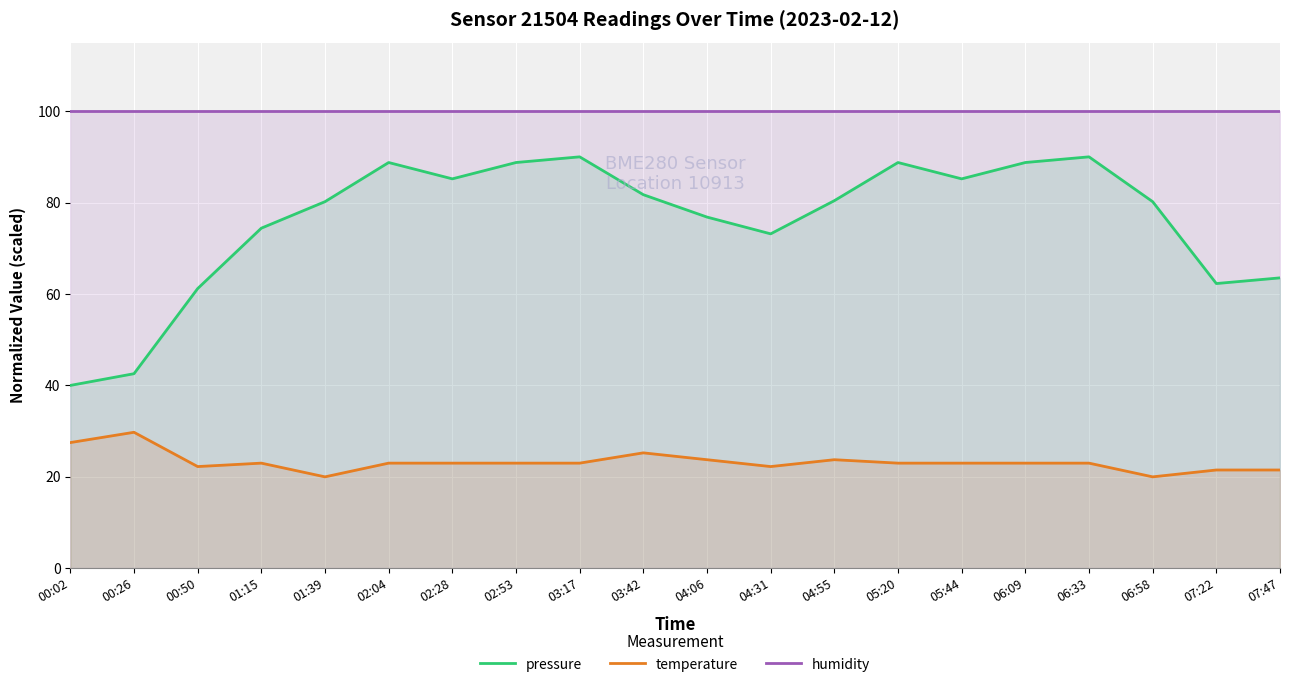

What position from the right is 02:53?

13